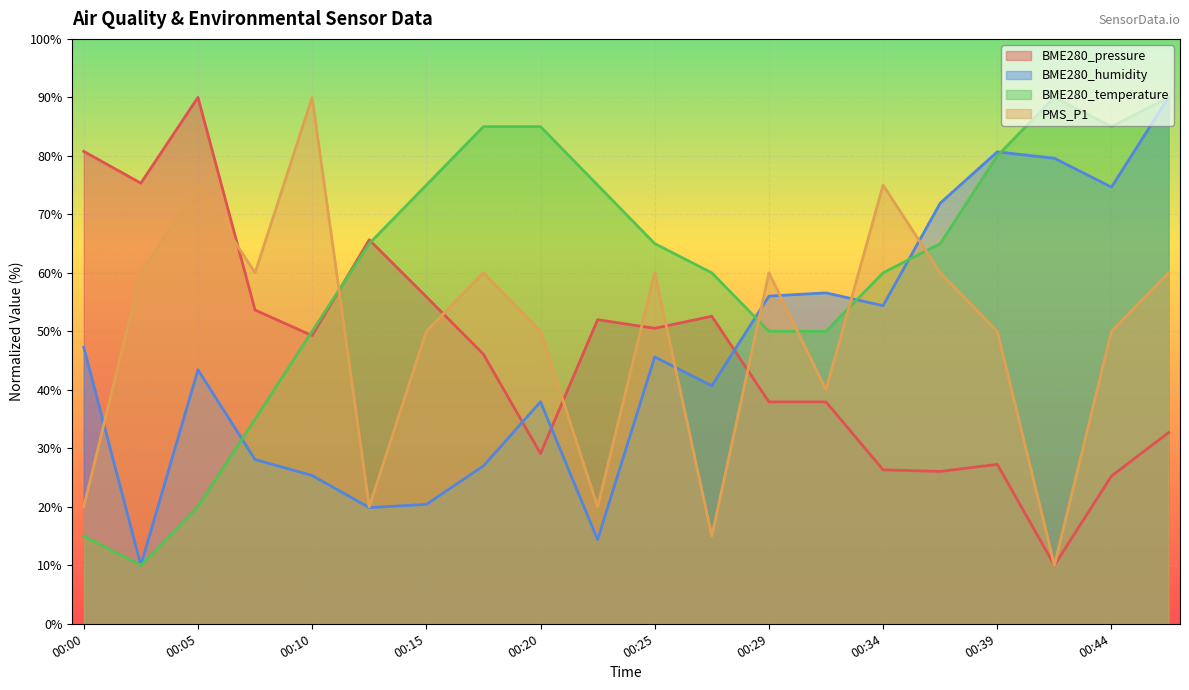

What is the total value across all series at 00:47?

272.7